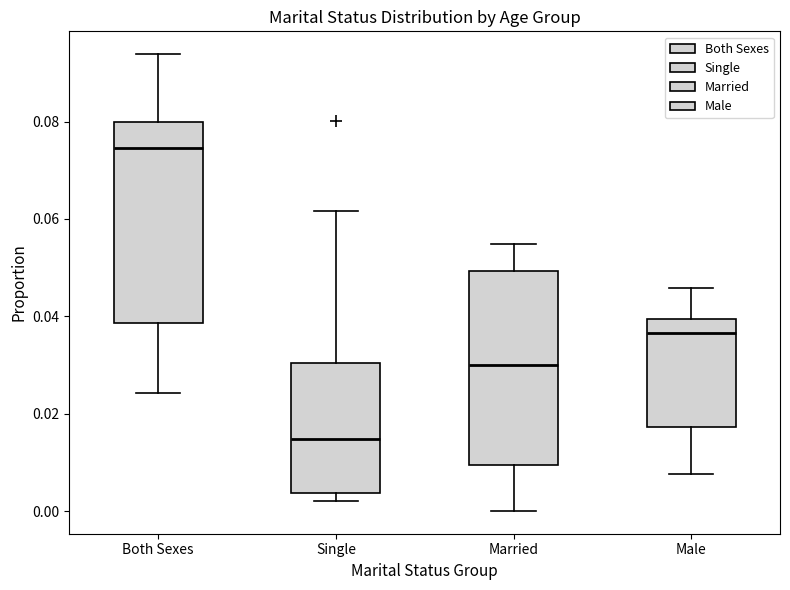

Reading left to right, transcribe this box plot: for each box, give where its median line is, the range the box spans, and where its two whiskers end, as read against the y-axis. The values are not printed on the chart, so give them approximately, as read against the axis.

Both Sexes: median 0.074, box 0.038 to 0.080, whiskers 0.024 to 0.094
Single: median 0.014, box 0.004 to 0.030, whiskers 0.002 to 0.062
Married: median 0.030, box 0.010 to 0.050, whiskers 0.000 to 0.054
Male: median 0.036, box 0.018 to 0.040, whiskers 0.008 to 0.046